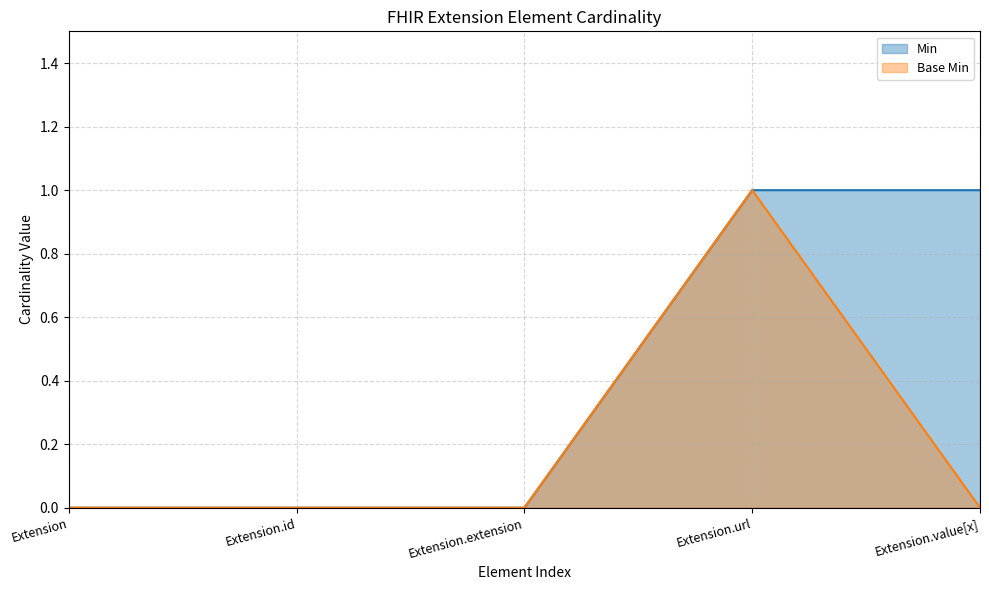

Which category has the lowest value in the Base Min series?

Extension